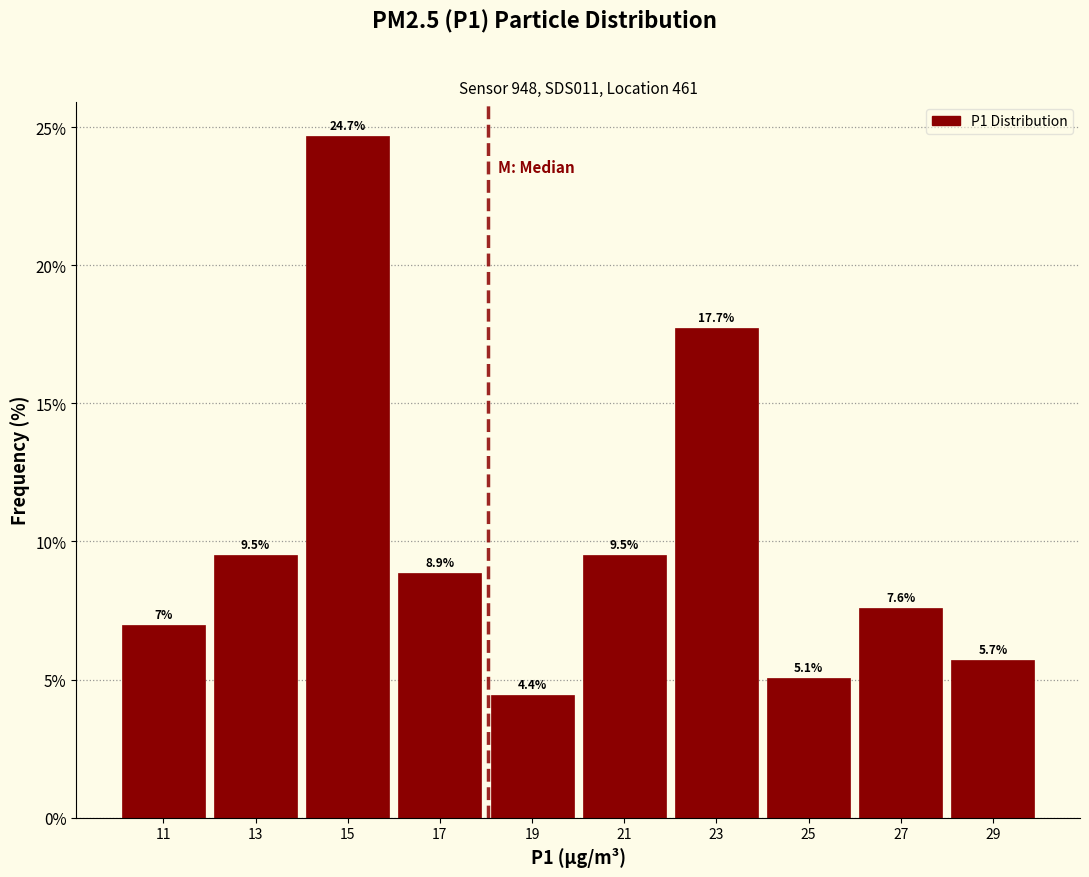

Reading left to right, list every bar in this chart as the range it spans on the x-axis followed by its height.

10 to 12: 7.0
12 to 14: 9.5
14 to 16: 24.7
16 to 18: 8.9
18 to 20: 4.4
20 to 22: 9.5
22 to 24: 17.7
24 to 26: 5.1
26 to 28: 7.6
28 to 30: 5.7